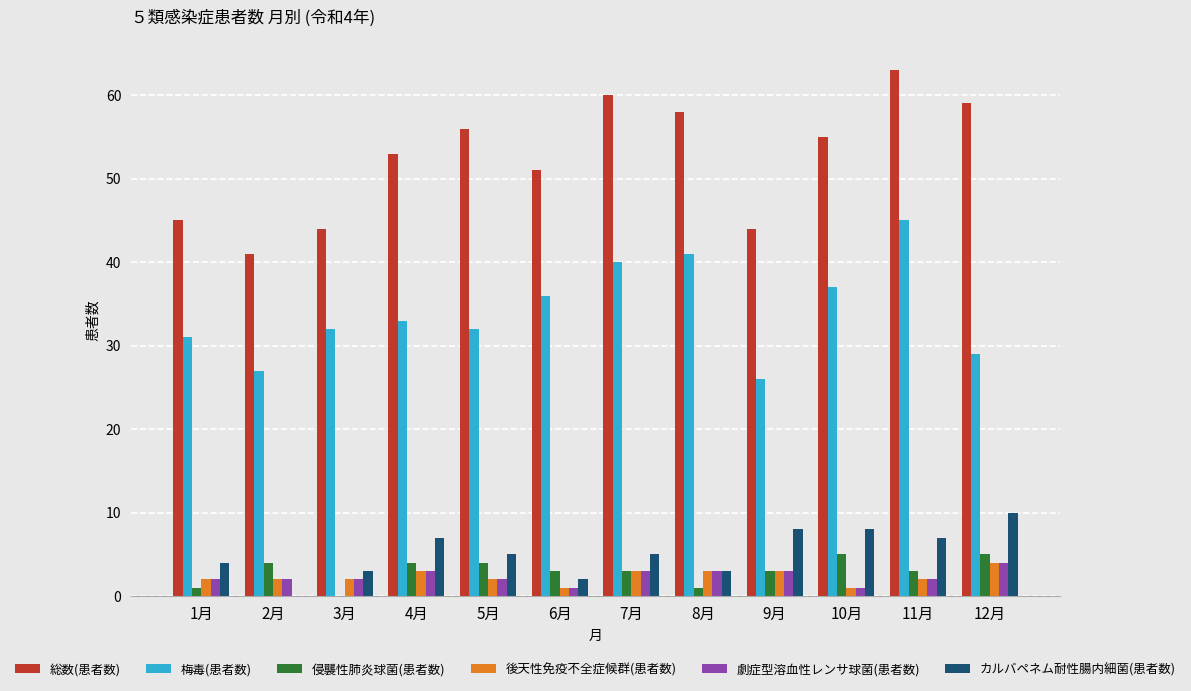

Which series changed the most between 6月 and 10月?

カルバペネム耐性腸内細菌(患者数)